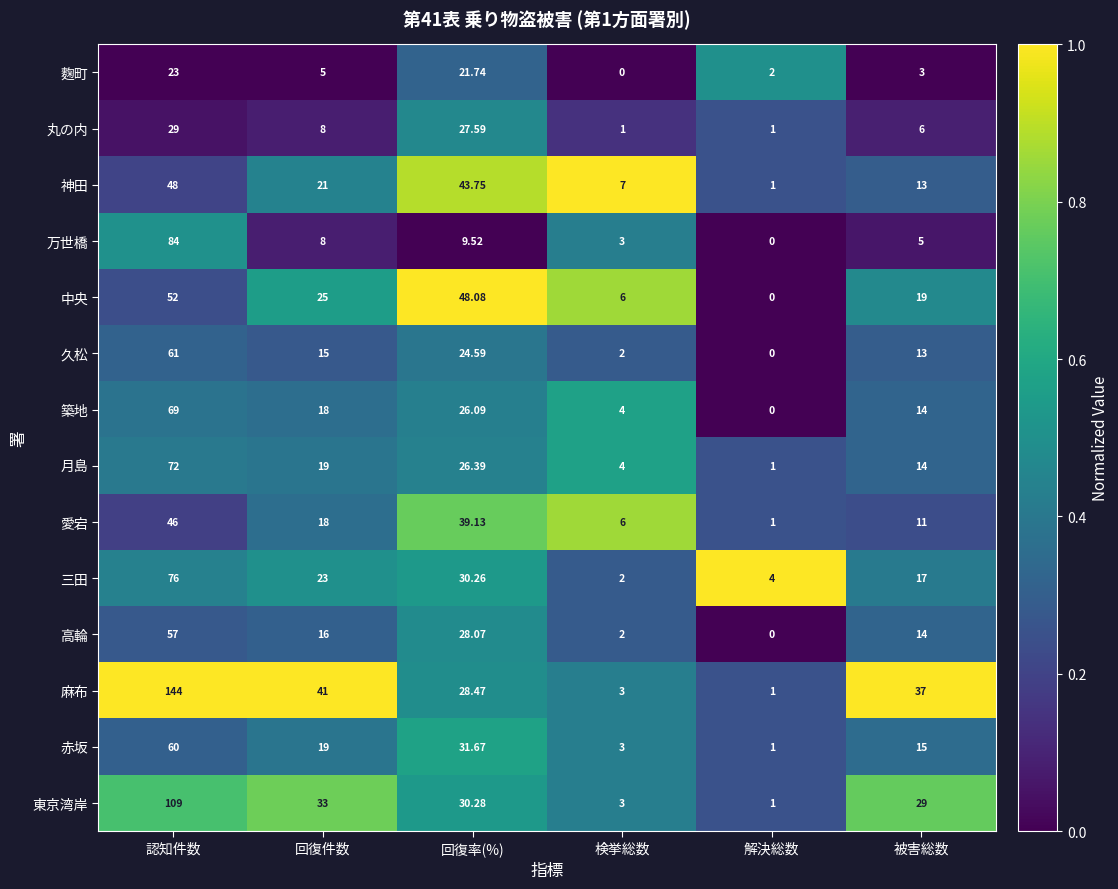

Which series has the largest range (max minus min)?

麻布